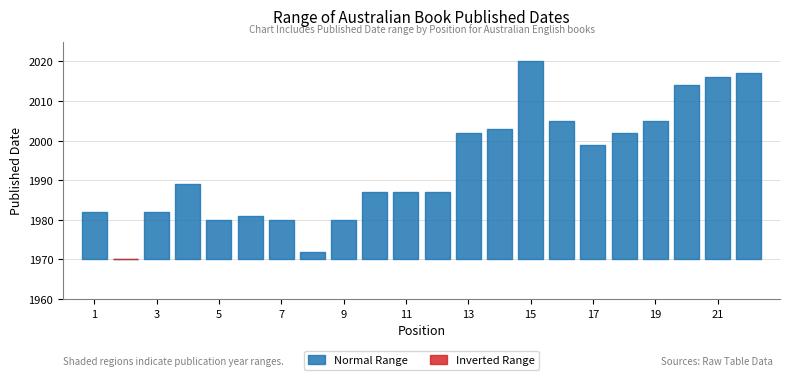

At how many categories does at least one series exceed 1981?

16